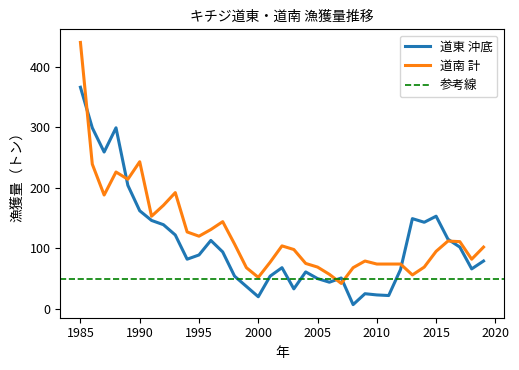

At 2002, list the series in order from smallest to largest.

道東 沖底, 道南 計